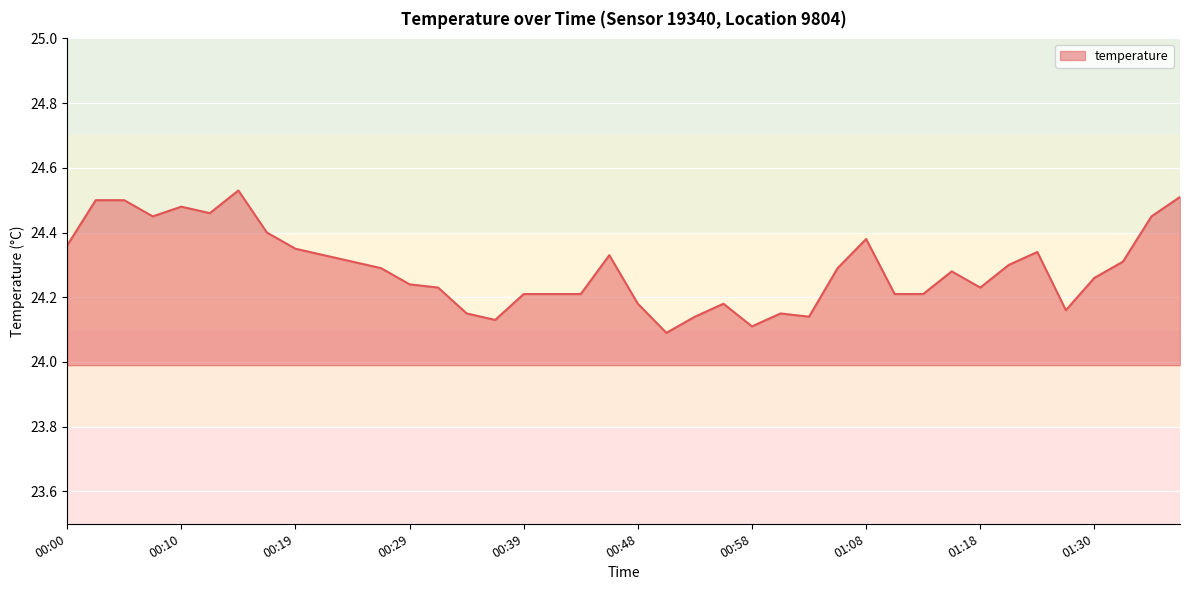

Rank the categories by value from lowest to highest.

00:51, 00:58, 00:36, 00:53, 01:03, 00:34, 01:01, 01:28, 00:48, 00:56, 00:39, 00:41, 00:44, 01:10, 01:13, 00:31, 01:18, 00:29, 01:30, 01:15, 00:27, 01:05, 01:20, 00:24, 01:33, 00:22, 00:46, 01:23, 00:19, 00:00, 01:08, 00:17, 00:07, 01:35, 00:12, 00:10, 00:02, 00:05, 01:38, 00:14